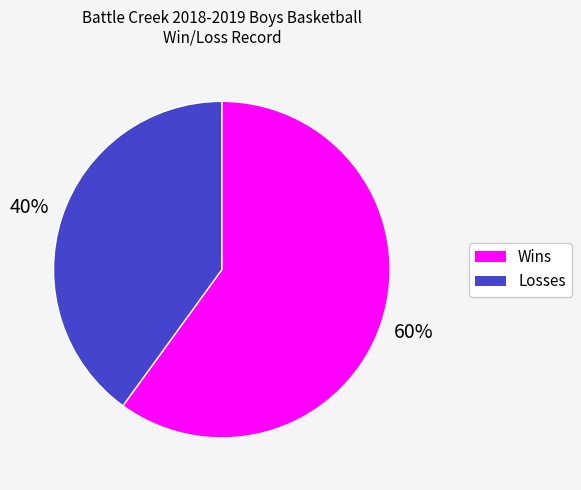

Which slice represents more than half of the pie?

Wins